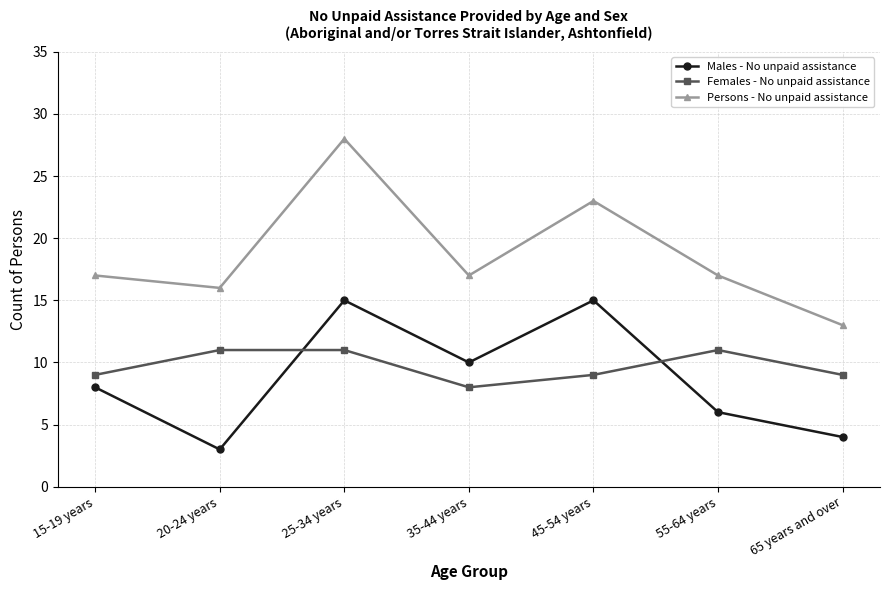

Does the chart have visible grid lines?

Yes